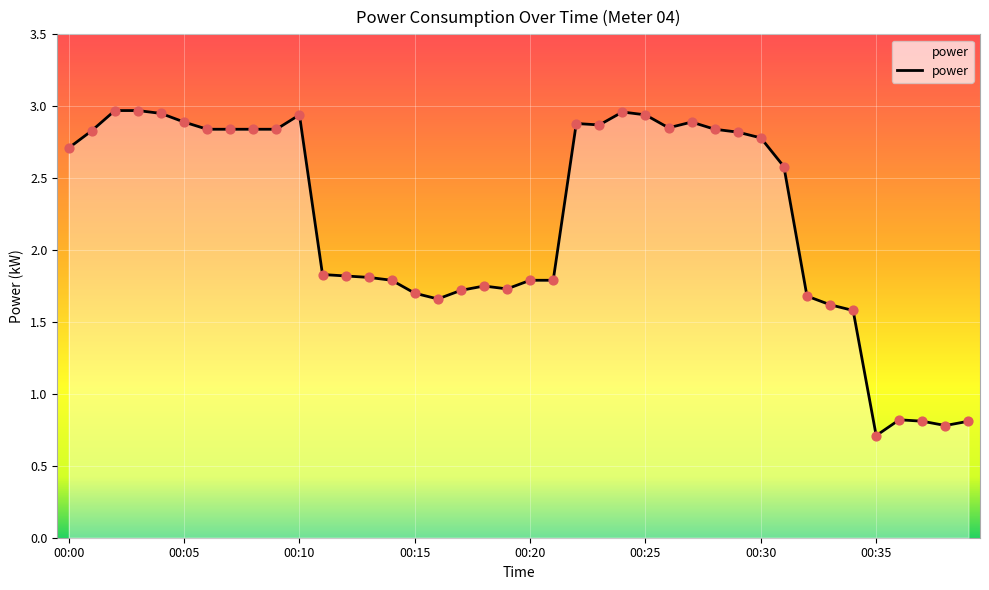

What is the minimum value shown in the chart?

0.7